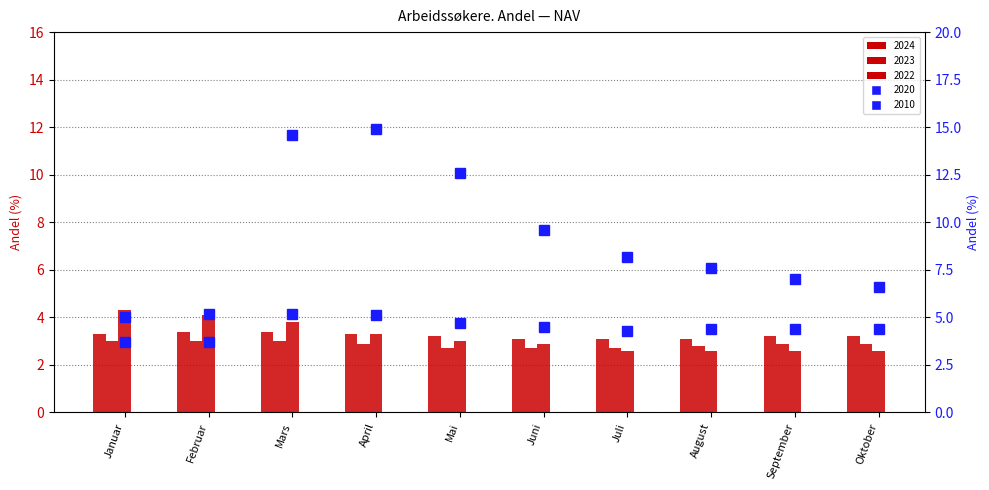

How many data points does each series have?

10